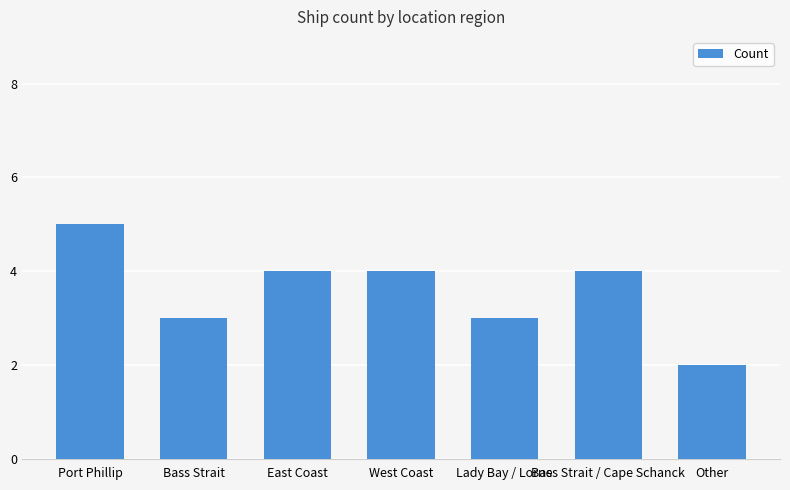

Reading left to right, extract all data points from this chart.

5	3	4	4	3	4	2